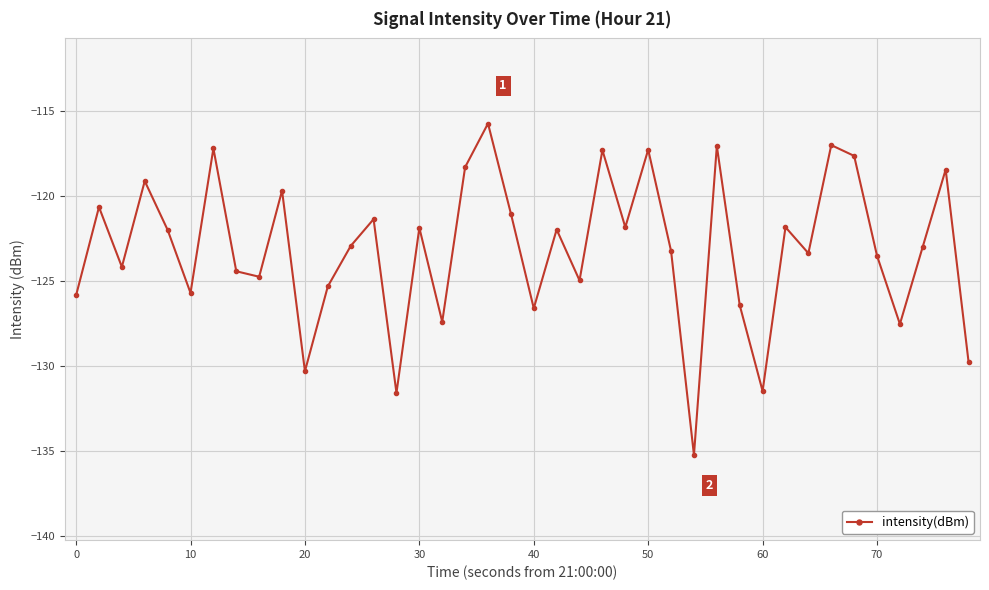

What is the difference between the second highest and minimum values?

18.2